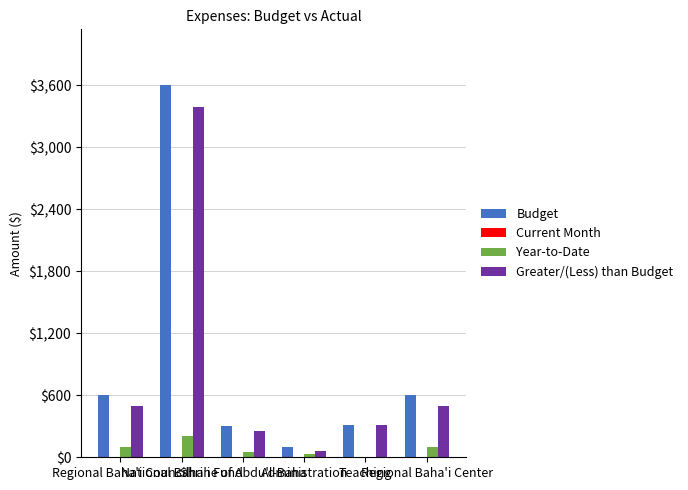

What is the highest value of the Year-to-Date series?

210.0